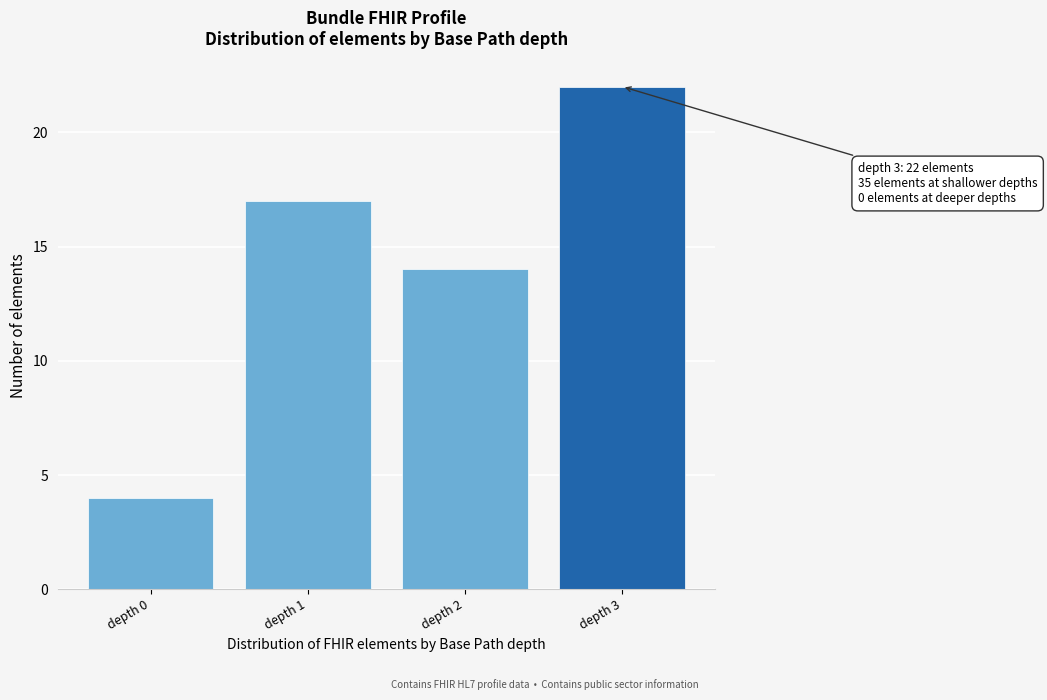

Reading right to left, extract all data points from this chart.

22	14	17	4